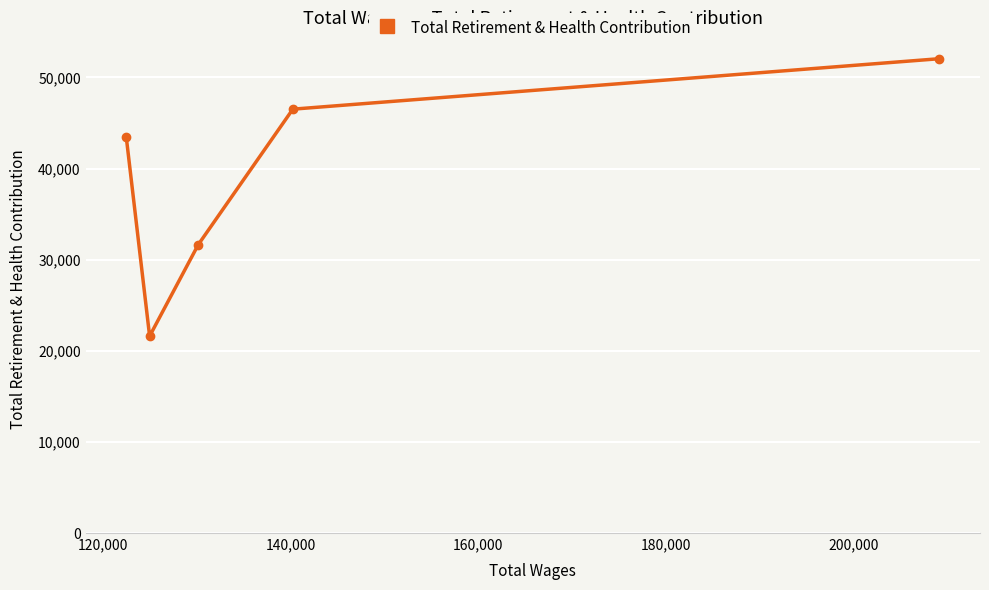

What is the sum of all values?

195311